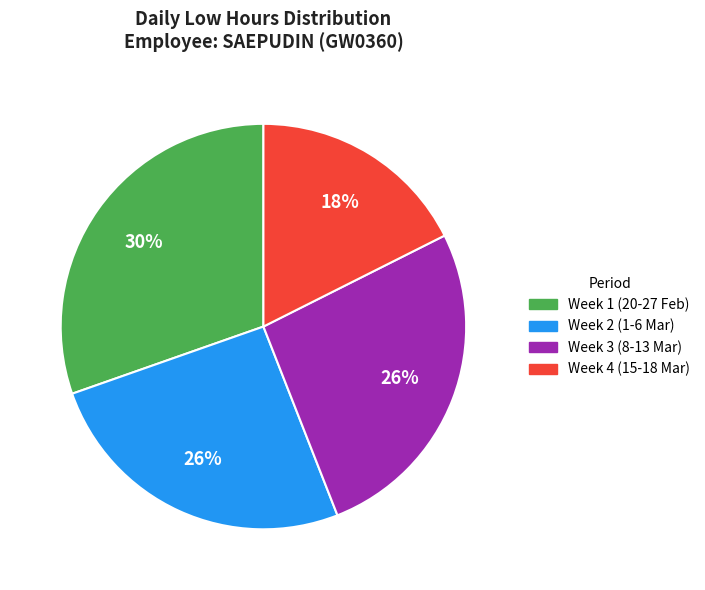

Is there a majority slice in this chart?

No